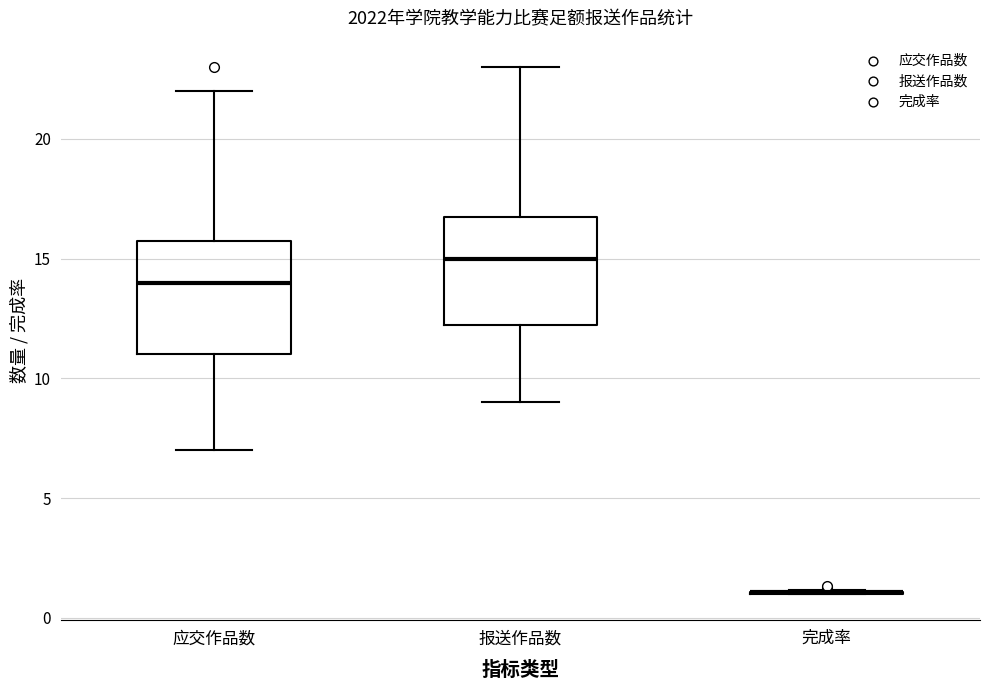

Reading left to right, transcribe this box plot: for each box, give where its median line is, the range the box spans, and where its two whiskers end, as read against the y-axis. The values are not printed on the chart, so give them approximately, as read against the axis.

应交作品数: median 14.0, box 11.0 to 16.0, whiskers 7.0 to 22.0
报送作品数: median 15.0, box 12.5 to 17.0, whiskers 9.0 to 23.0
完成率: box collapsed to a line at 1.0, whiskers 1.0 to 1.0